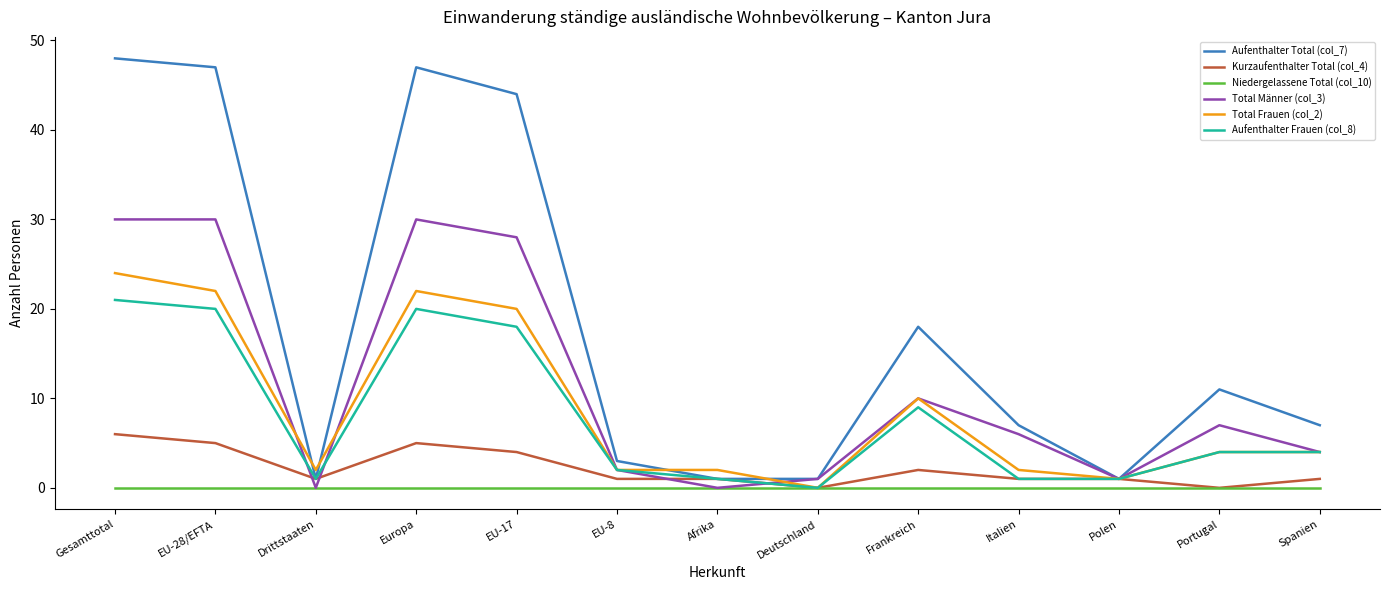

The Total Frauen (col_2) series shows 22 at EU-28/EFTA. True or false?

True